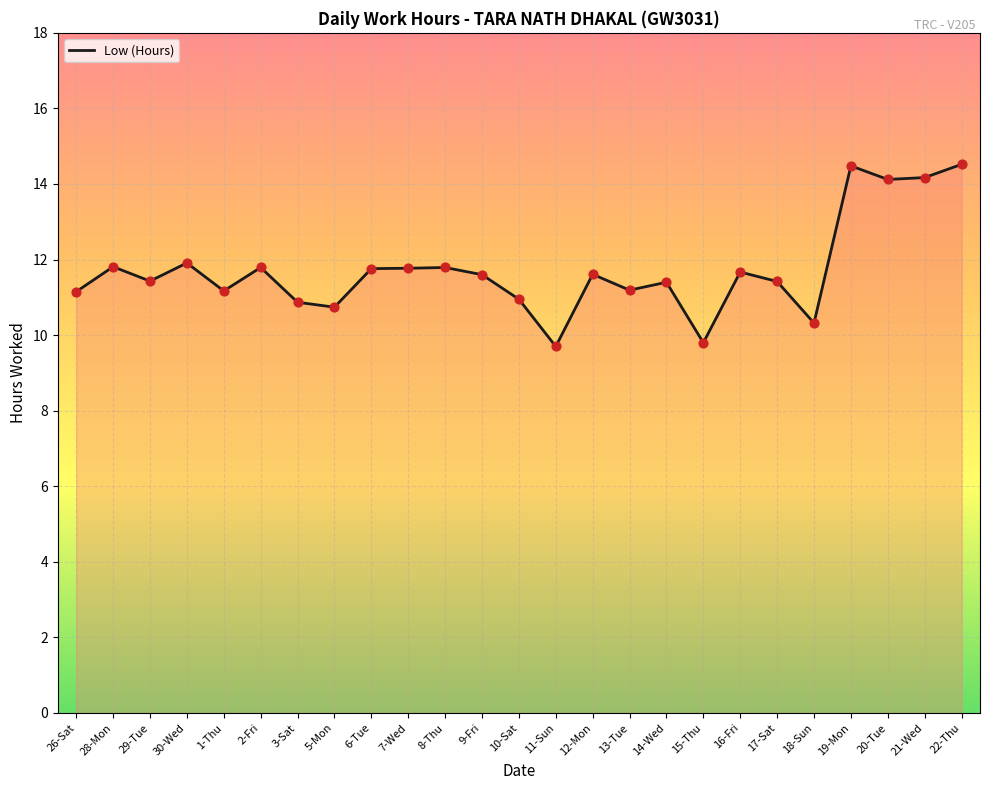

Approximately how many times larger is the value at 1-Thu compared to 16-Fri?

1.0